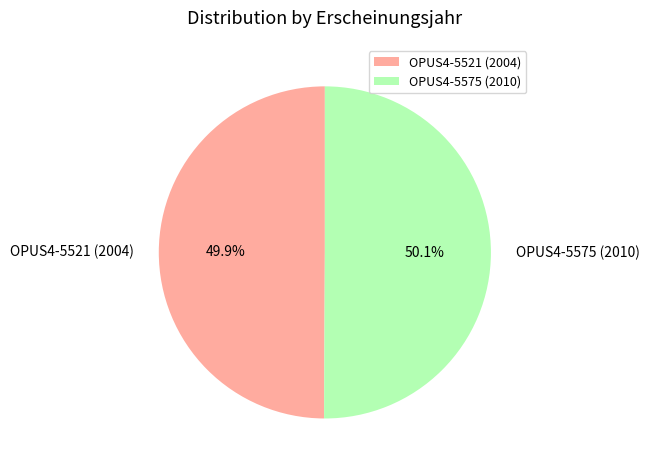

The OPUS4-5575 (2010) slice represents 63% of the pie. True or false?

False